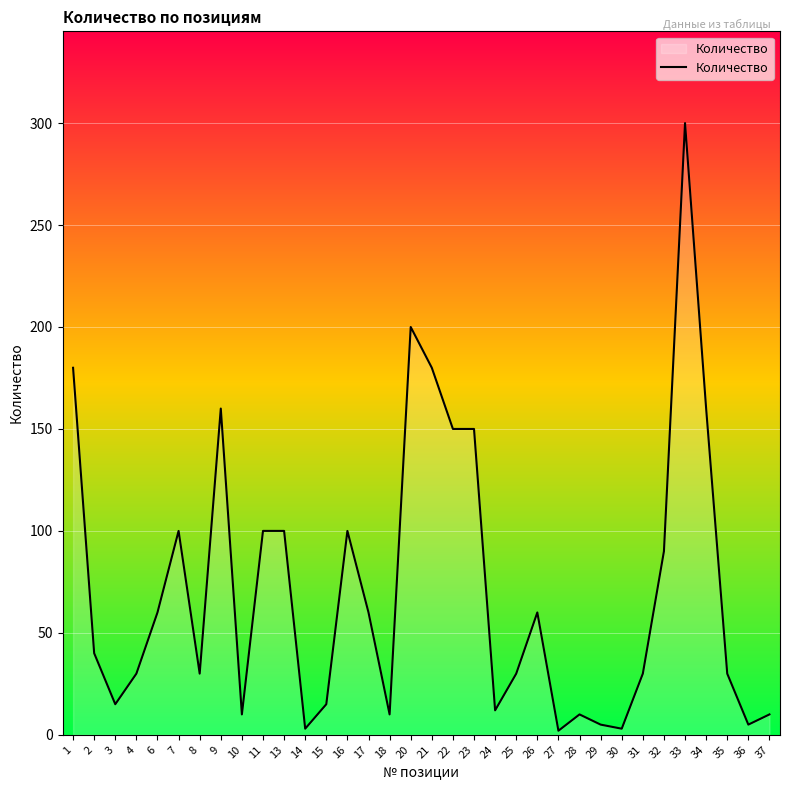

What is the ratio of the value at 21 to the value at 16?

1.8